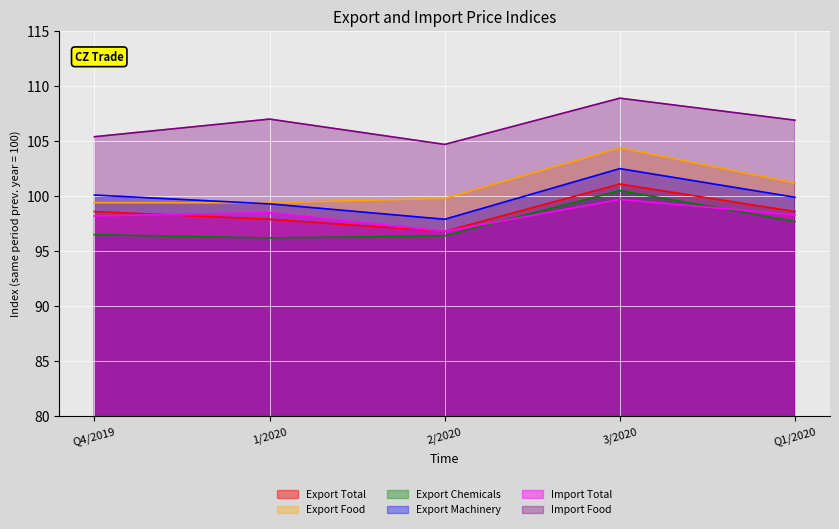

What is the sum of all Export Food values?

504.2